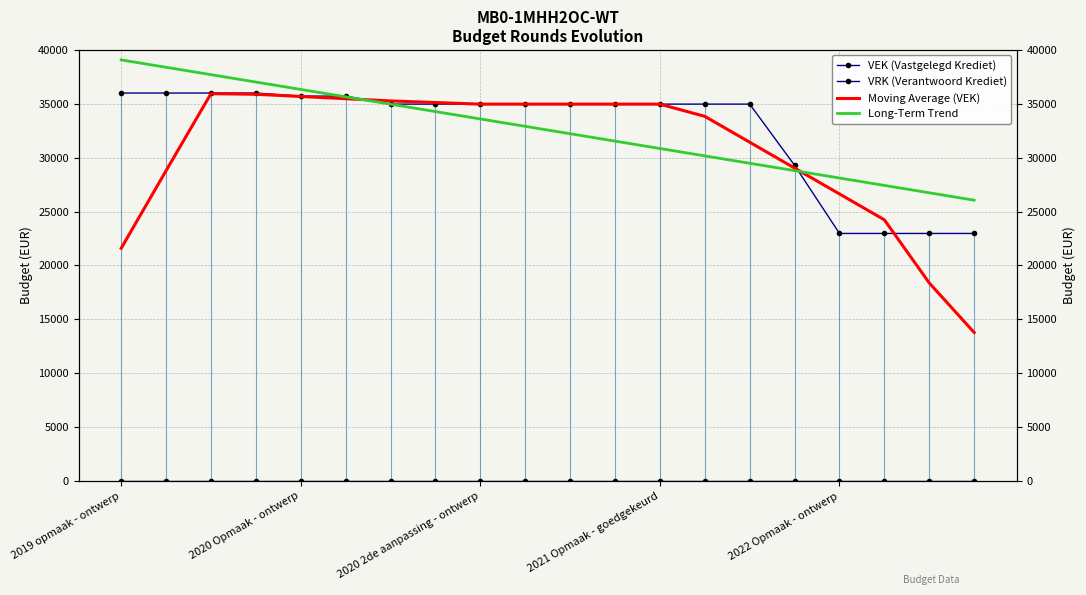

At which category does VEK (Vastgelegd Krediet) reach its first local valley?

10